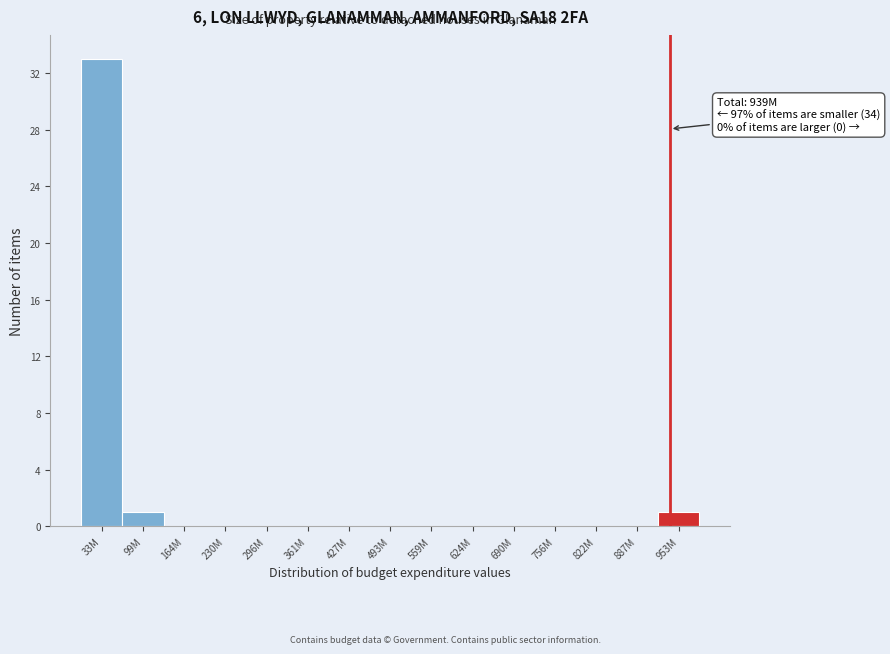

Reading right to left, transcribe all the data shown in this chart.

953M=1	887M=0	822M=0	756M=0	690M=0	624M=0	559M=0	493M=0	427M=0	361M=0	296M=0	230M=0	164M=0	99M=1	33M=33